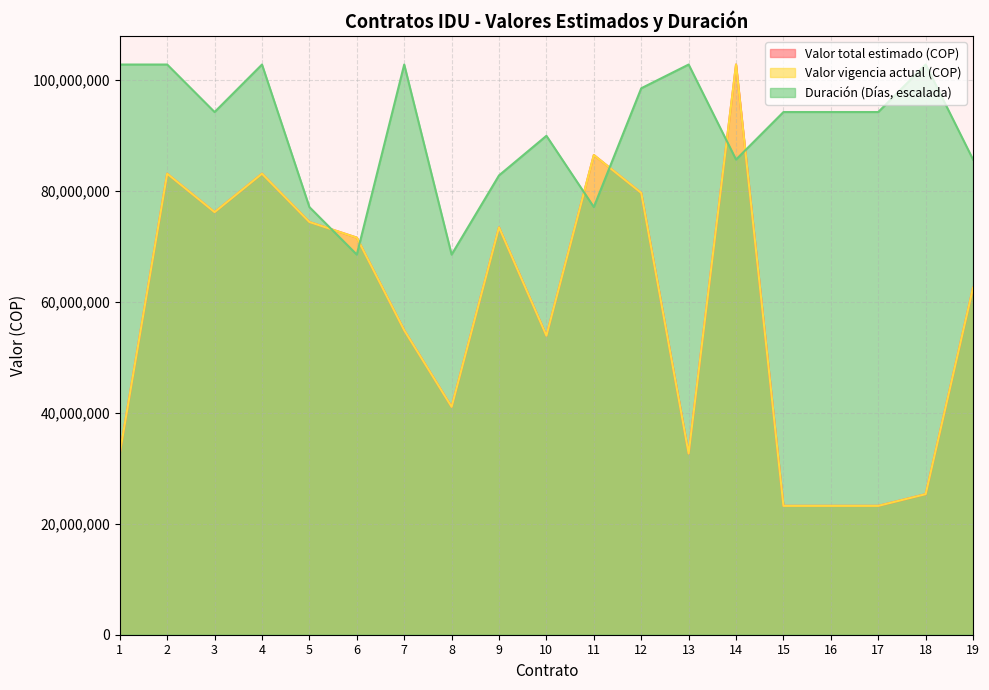

What value does the Duración (Días) series have at 3?

94141666.7